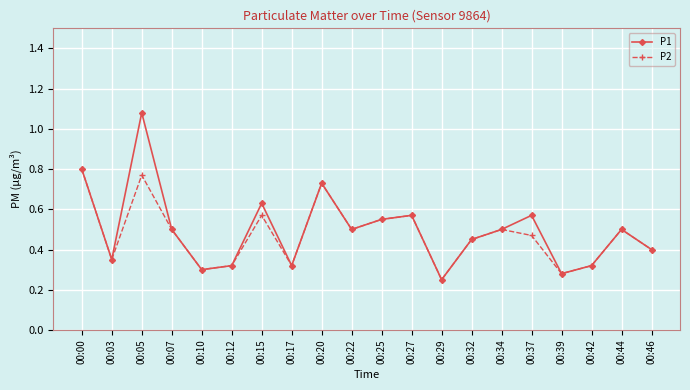

Which series changed the most between 00:17 and 00:37?

P1